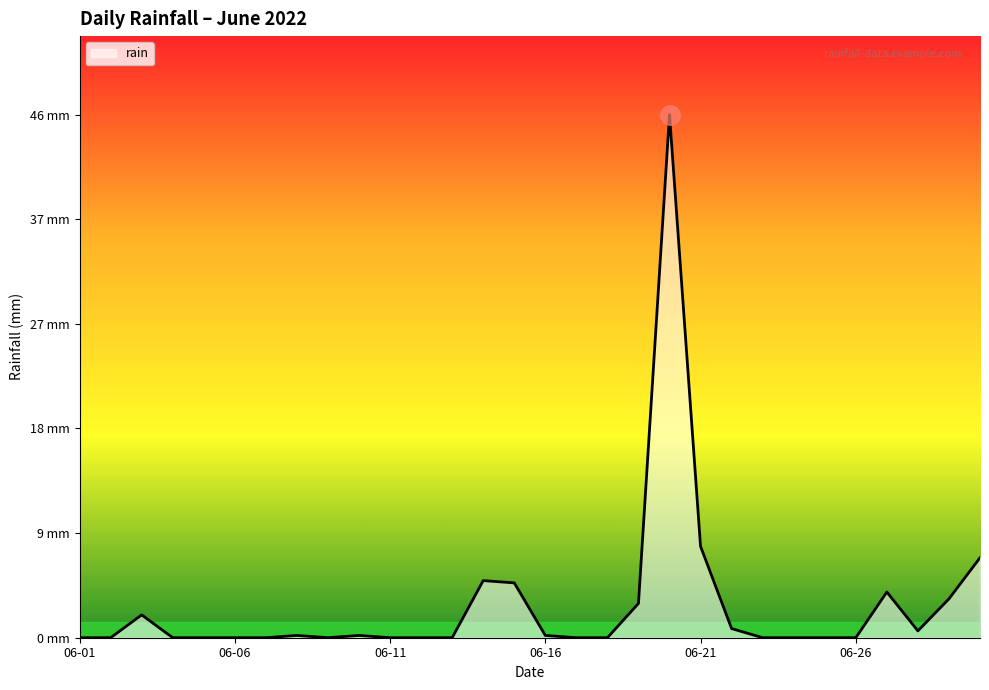

Is this an area chart (filled region under the line)?

Yes